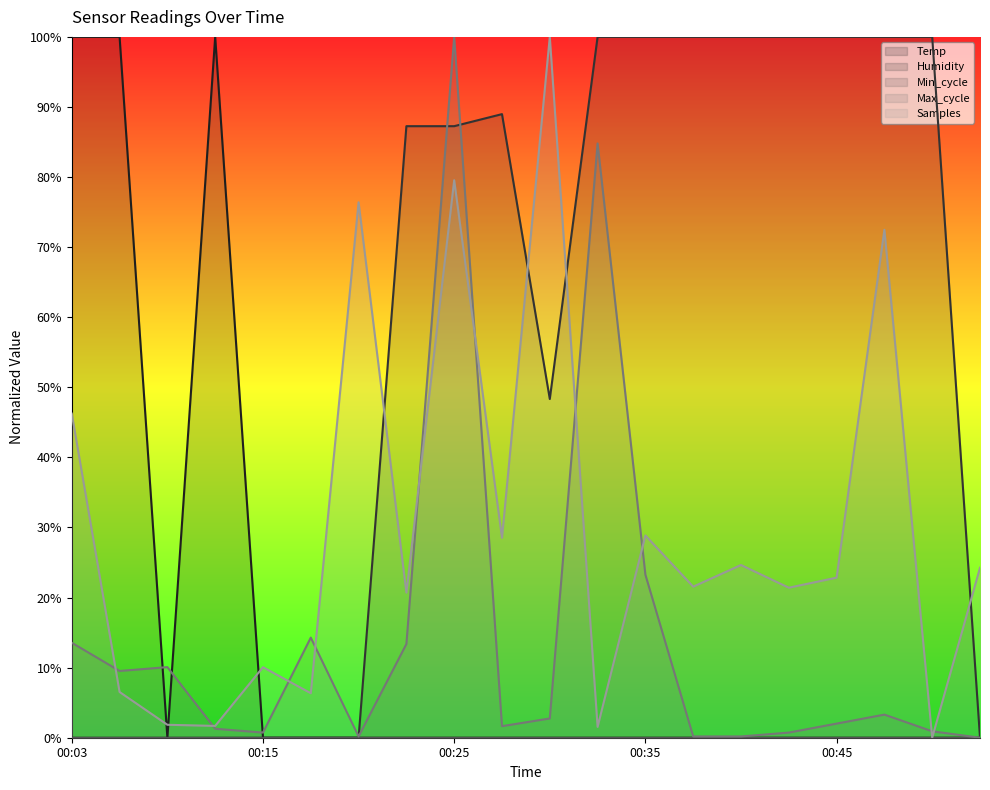

What is the highest value of the Samples series?

1.0